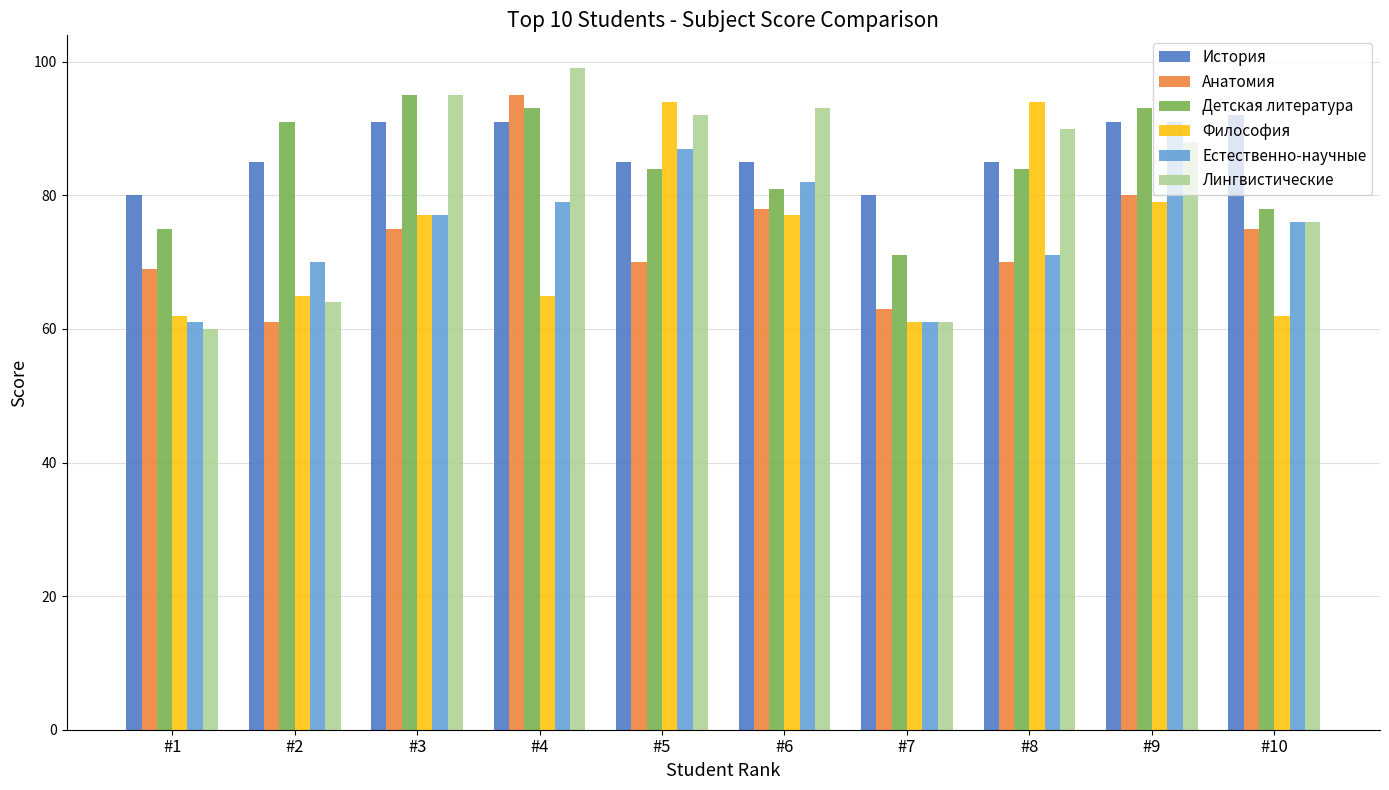

What is the sum of all Анатомия values?

736